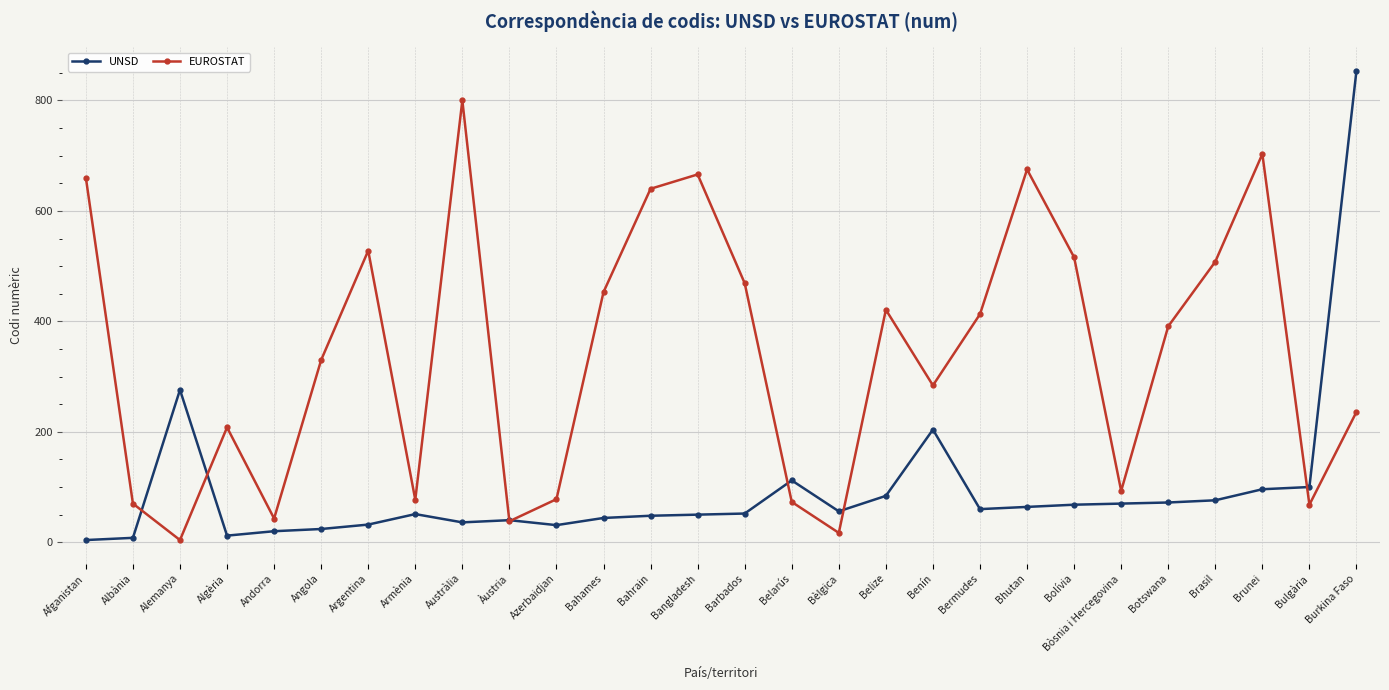

What is the value of the UNSD point at the 3rd from the left?

276